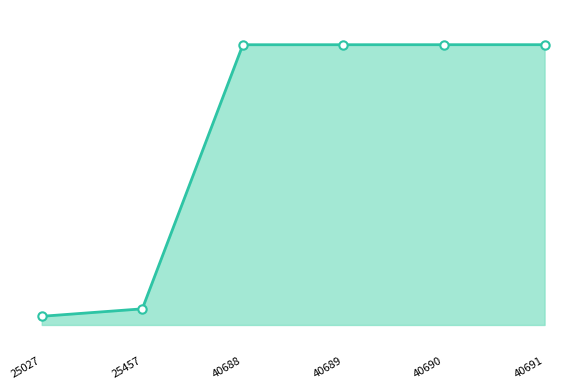

What is the change in value from 25457 to 40691?

+15234